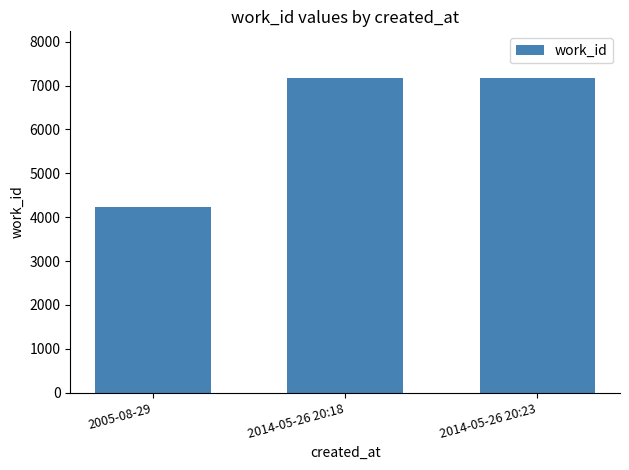

Are the bars grouped side by side (vs. stacked)?

No